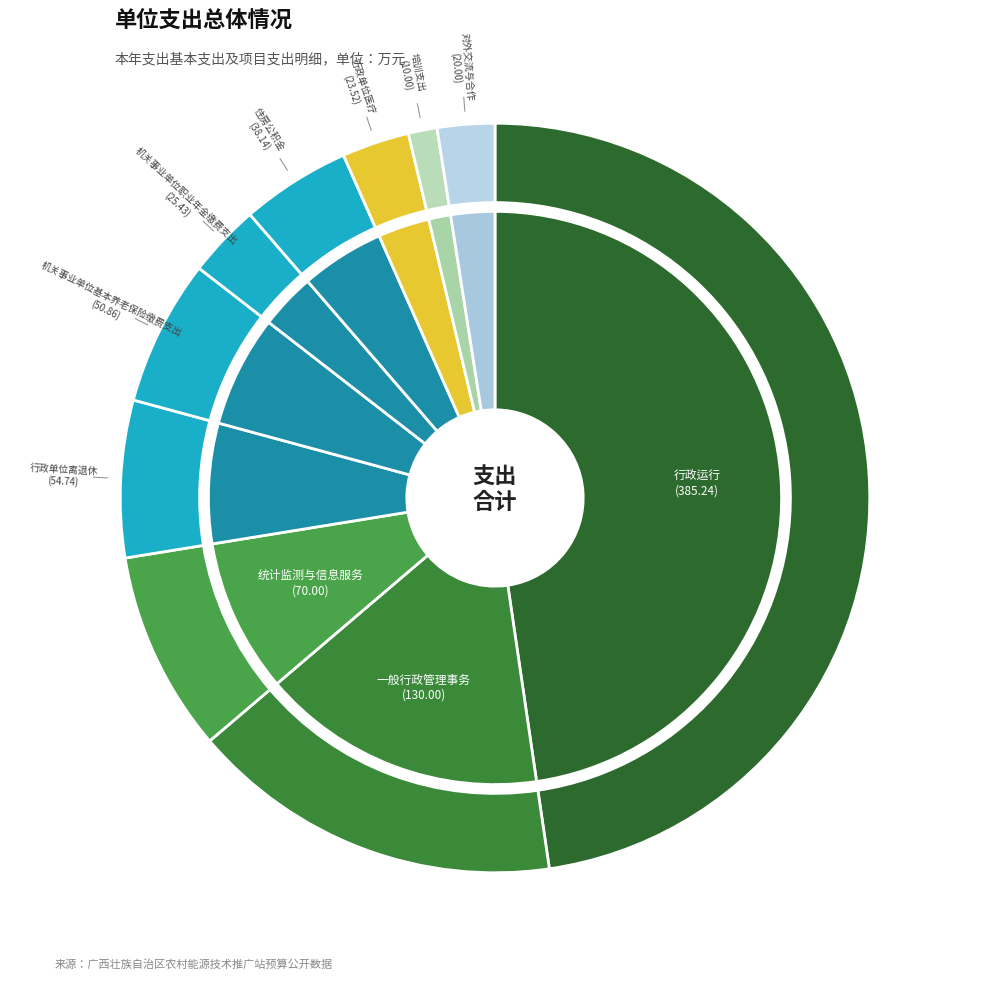

How many segments does this pie chart have?

10